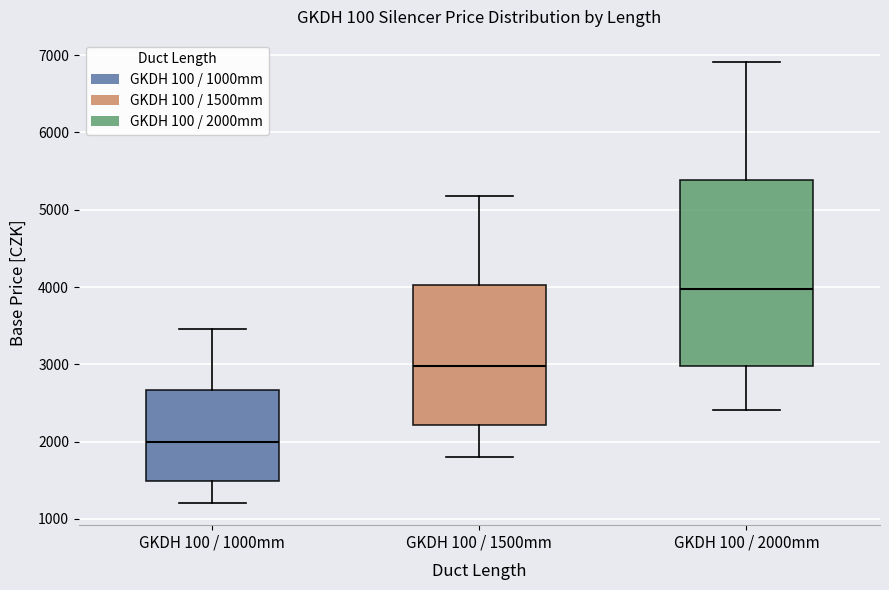

Reading left to right, transcribe this box plot: for each box, give where its median line is, the range the box spans, and where its two whiskers end, as read against the y-axis. The values are not printed on the chart, so give them approximately, as read against the axis.

GKDH 100 / 1000mm: median 2000, box 1500 to 2700, whiskers 1200 to 3500
GKDH 100 / 1500mm: median 3000, box 2200 to 4000, whiskers 1800 to 5200
GKDH 100 / 2000mm: median 4000, box 3000 to 5400, whiskers 2400 to 6900